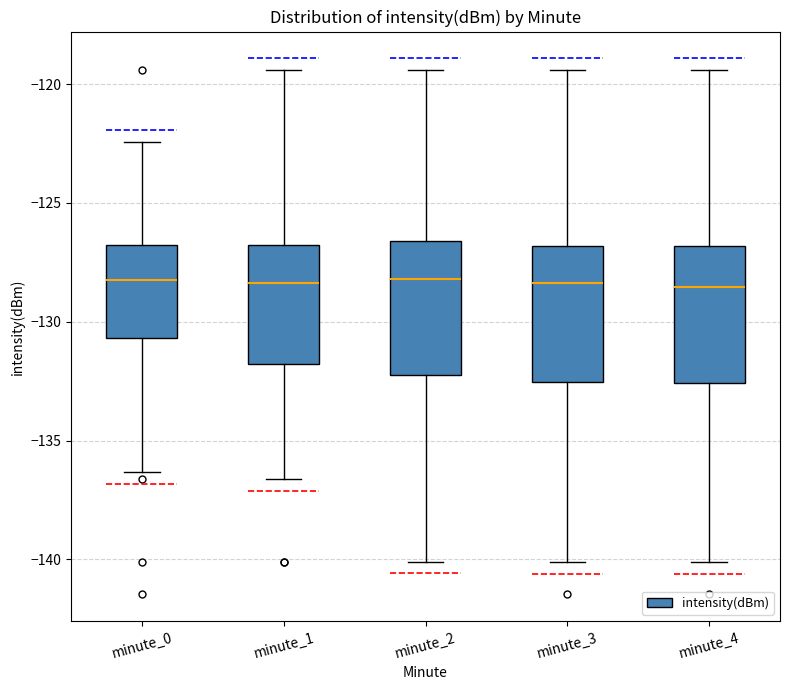

Reading left to right, read every box against the y-axis: the position of its median line, the range the box covers, and the ends of its whiskers. The values are not printed on the chart, so give them approximately, as read against the axis.

minute_0: median -128.0, box -130.5 to -126.5, whiskers -136.5 to -122.5
minute_1: median -128.5, box -132.0 to -127.0, whiskers -136.5 to -119.5
minute_2: median -128.0, box -132.0 to -126.5, whiskers -140.0 to -119.5
minute_3: median -128.5, box -132.5 to -127.0, whiskers -140.0 to -119.5
minute_4: median -128.5, box -132.5 to -127.0, whiskers -140.0 to -119.5